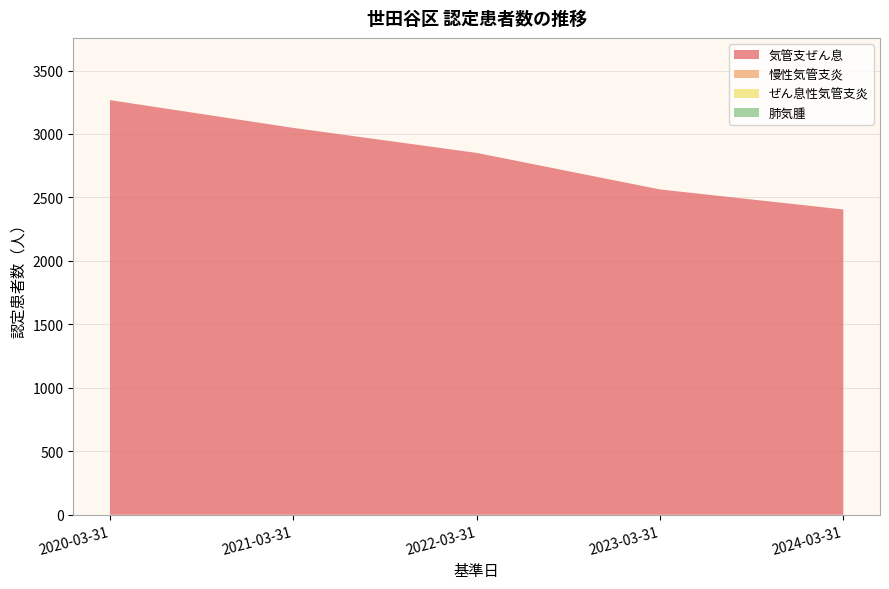

Reading left to right, list all the values displayed in this chart.

気管支ぜん息: 2020-03-31=3267	2021-03-31=3048	2022-03-31=2851	2023-03-31=2563	2024-03-31=2405
慢性気管支炎: 2020-03-31=0	2021-03-31=0	2022-03-31=0	2023-03-31=0	2024-03-31=0
ぜん息性気管支炎: 2020-03-31=0	2021-03-31=0	2022-03-31=0	2023-03-31=0	2024-03-31=0
肺気腫: 2020-03-31=0	2021-03-31=0	2022-03-31=0	2023-03-31=0	2024-03-31=0